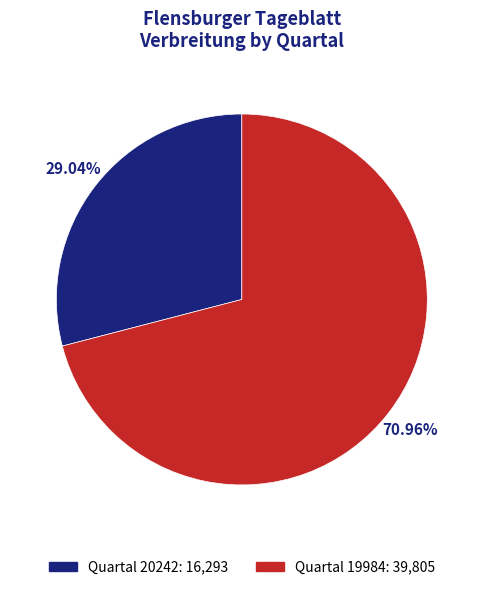

Is there a majority slice in this chart?

Yes